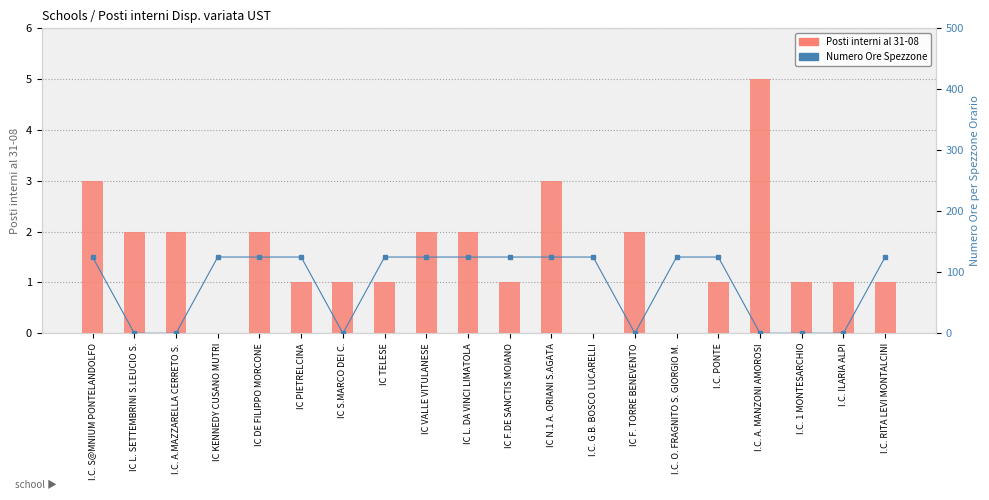

What position from the left is IC L. SETTEMBRINI S.LEUCIO S.?

2